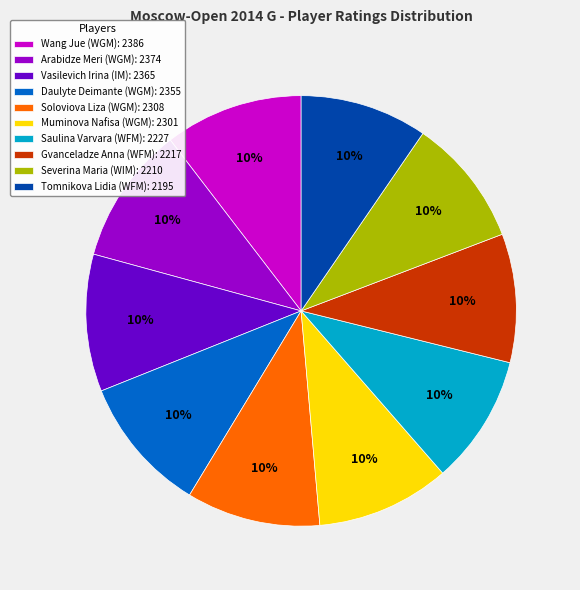

Count the number of slices in the pie.

10